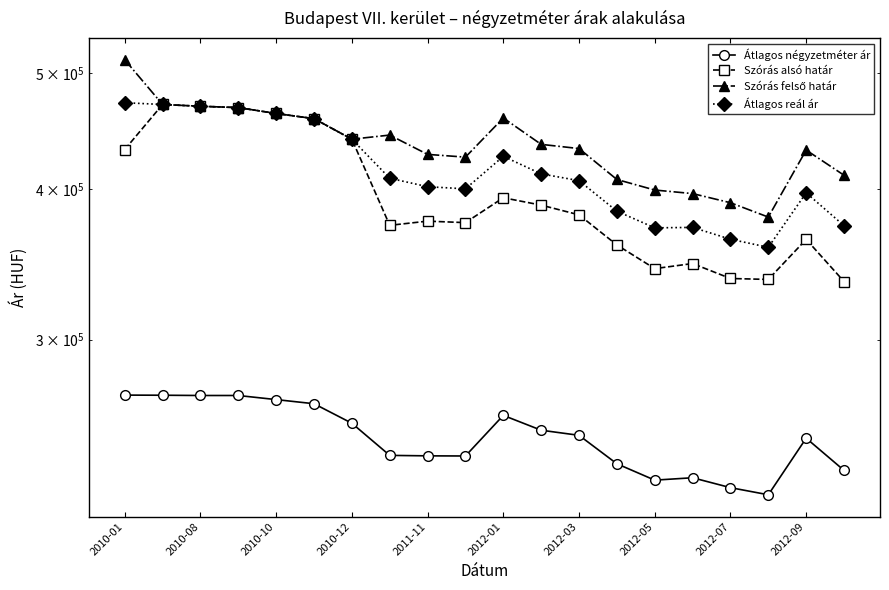

Between 14 and 2012-01, which is larger?

2012-01